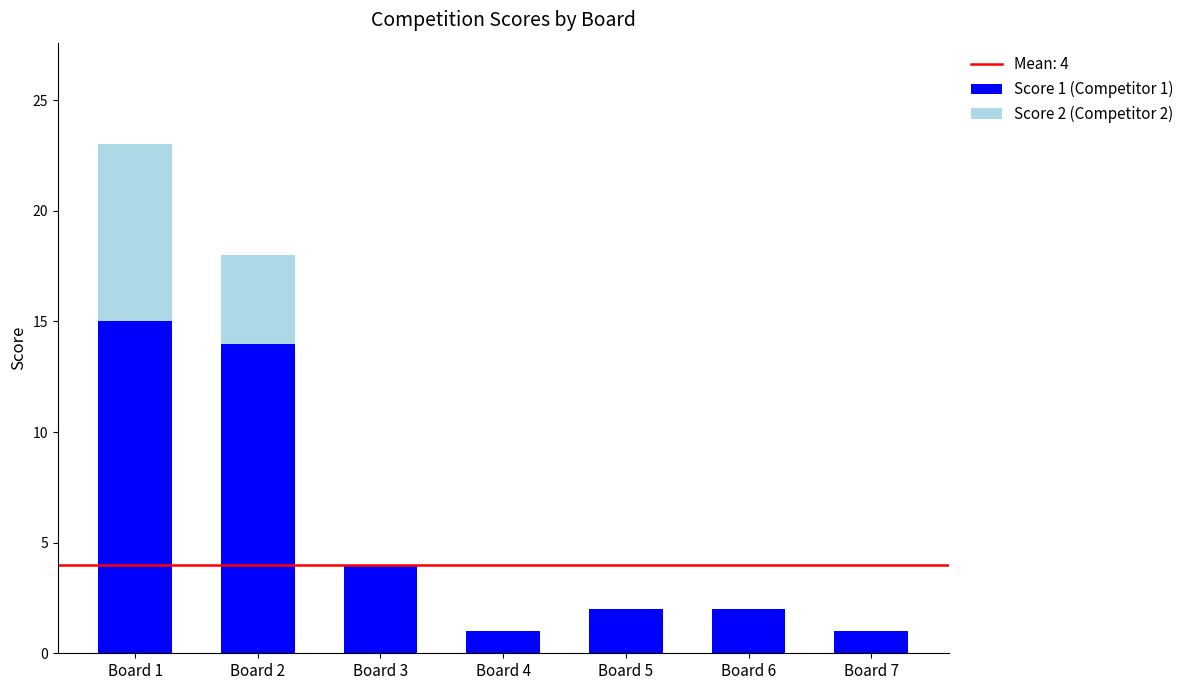

What is the total value across all series at Board 3?

4